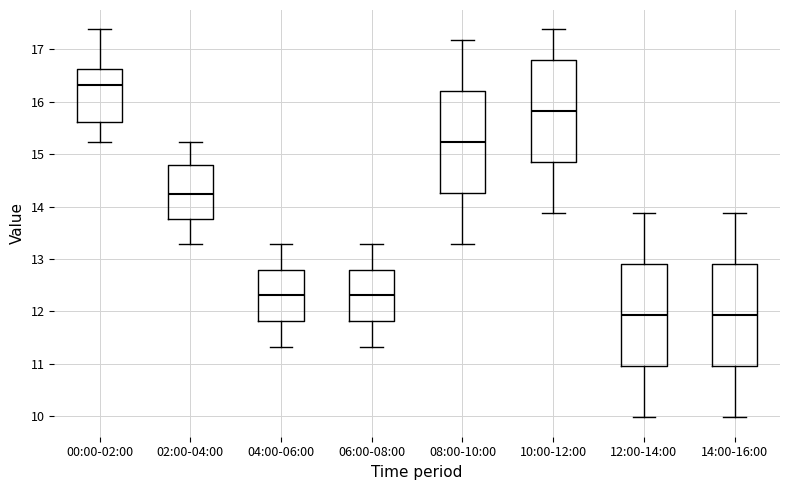

Where is the lower edge of the box for 02:00-04:00 on the y-axis? The values are not printed on the chart, so give them approximately, as read against the axis.

13.8